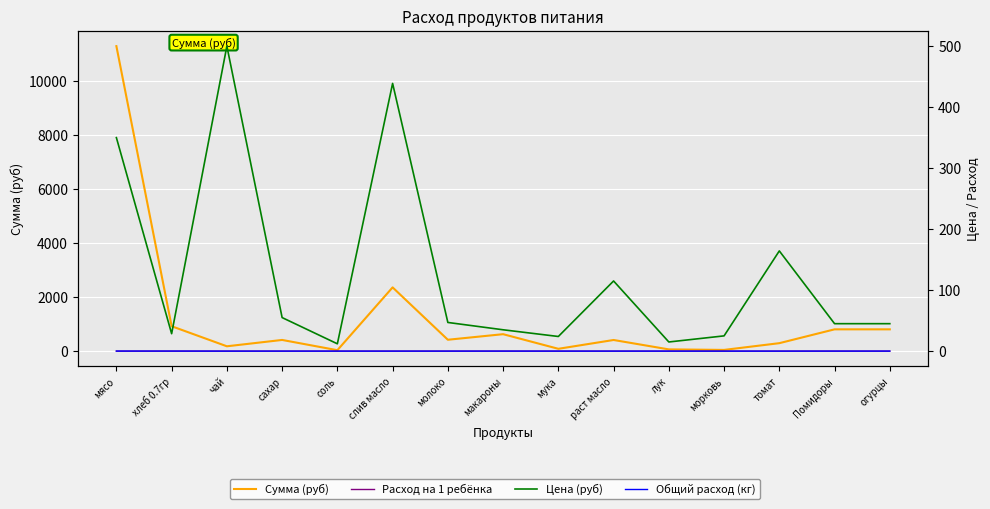

What is the sum of the Расход на 1 ребёнка values at морковь and Помидоры?

0.1